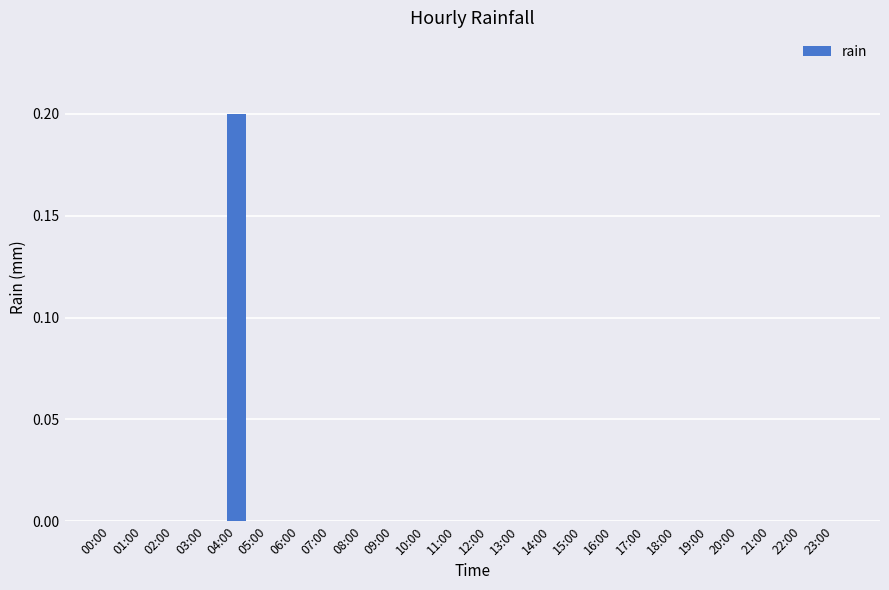

Count the number of data series in this chart.

1